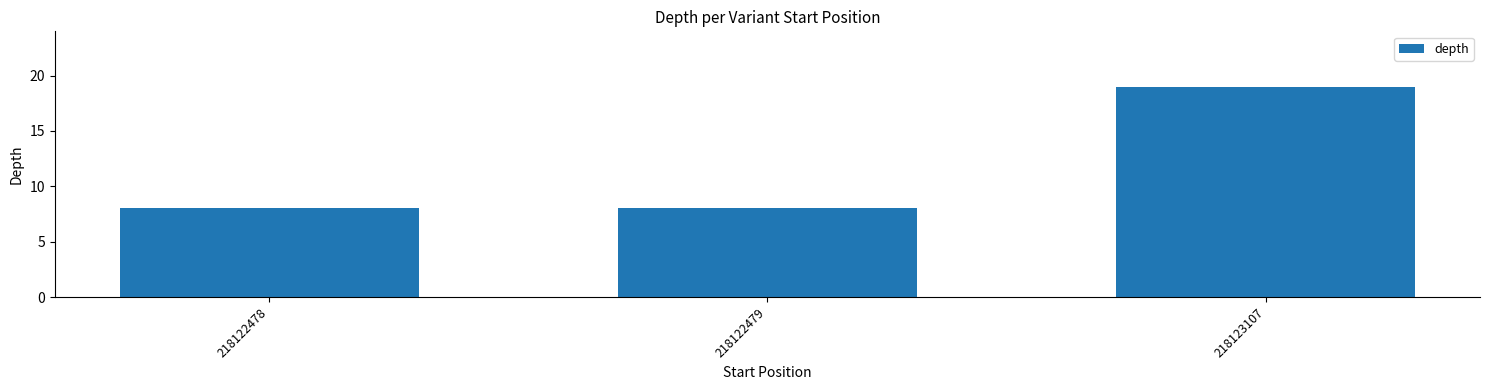

What is the sum of the values at 218122478 and 218123107?

27